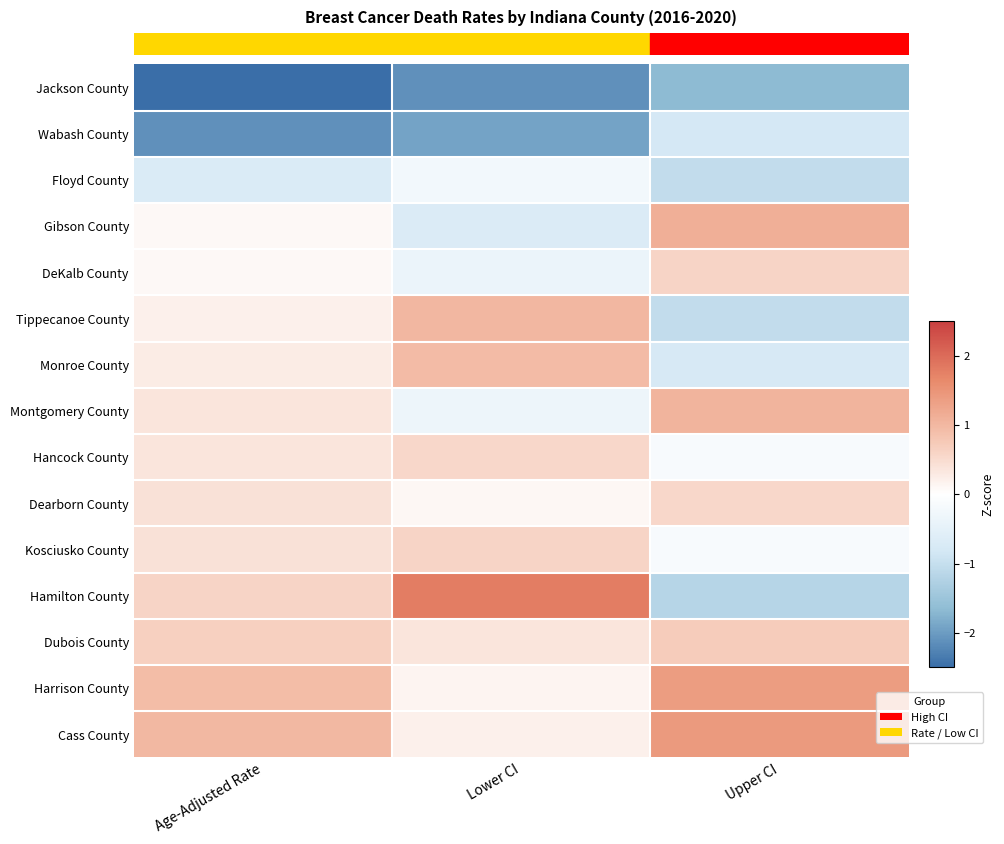

What is the minimum value shown in the chart?

-2.6